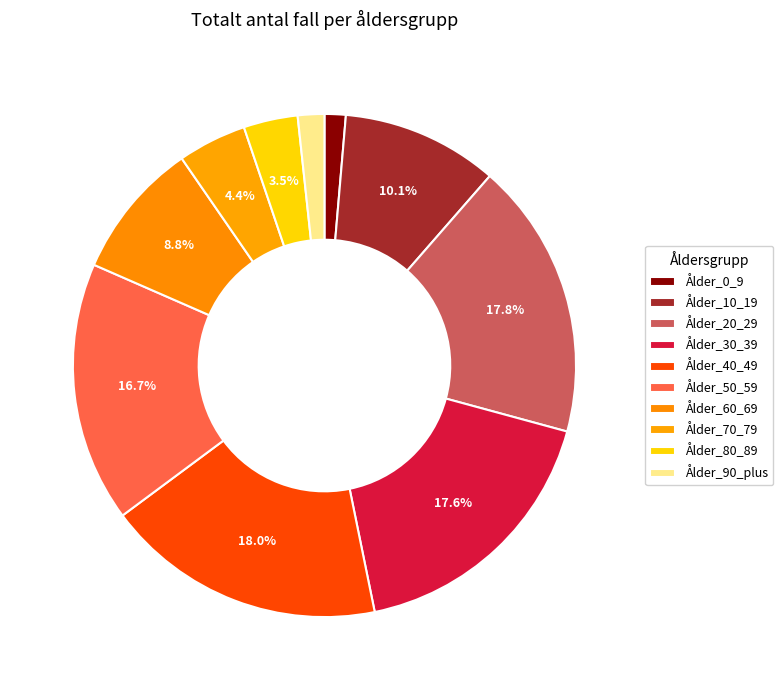

True or false: Ålder_40_49 accounts for 28% of the total.

False